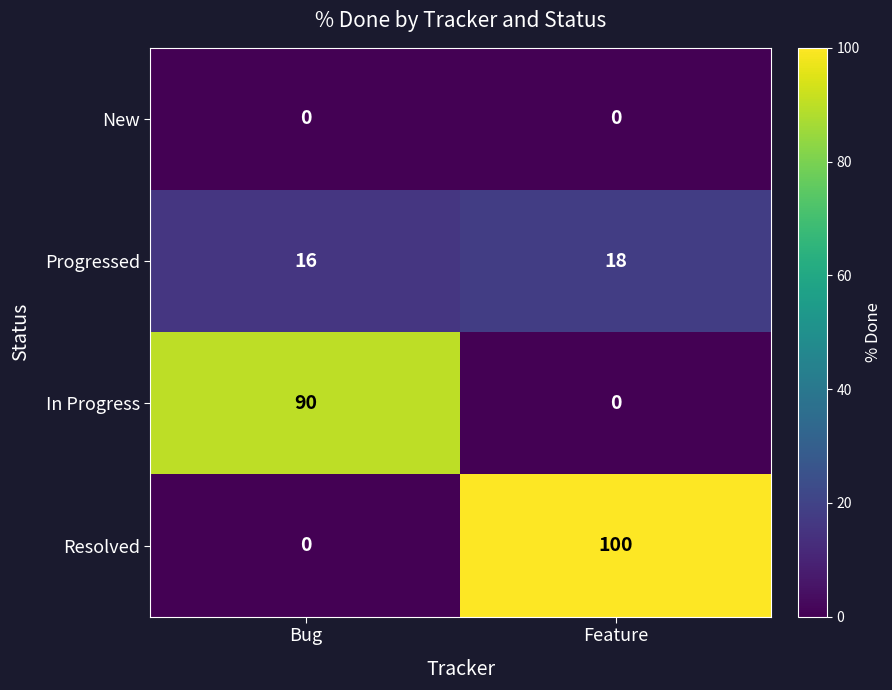

Which series has the largest total across all categories?

Resolved